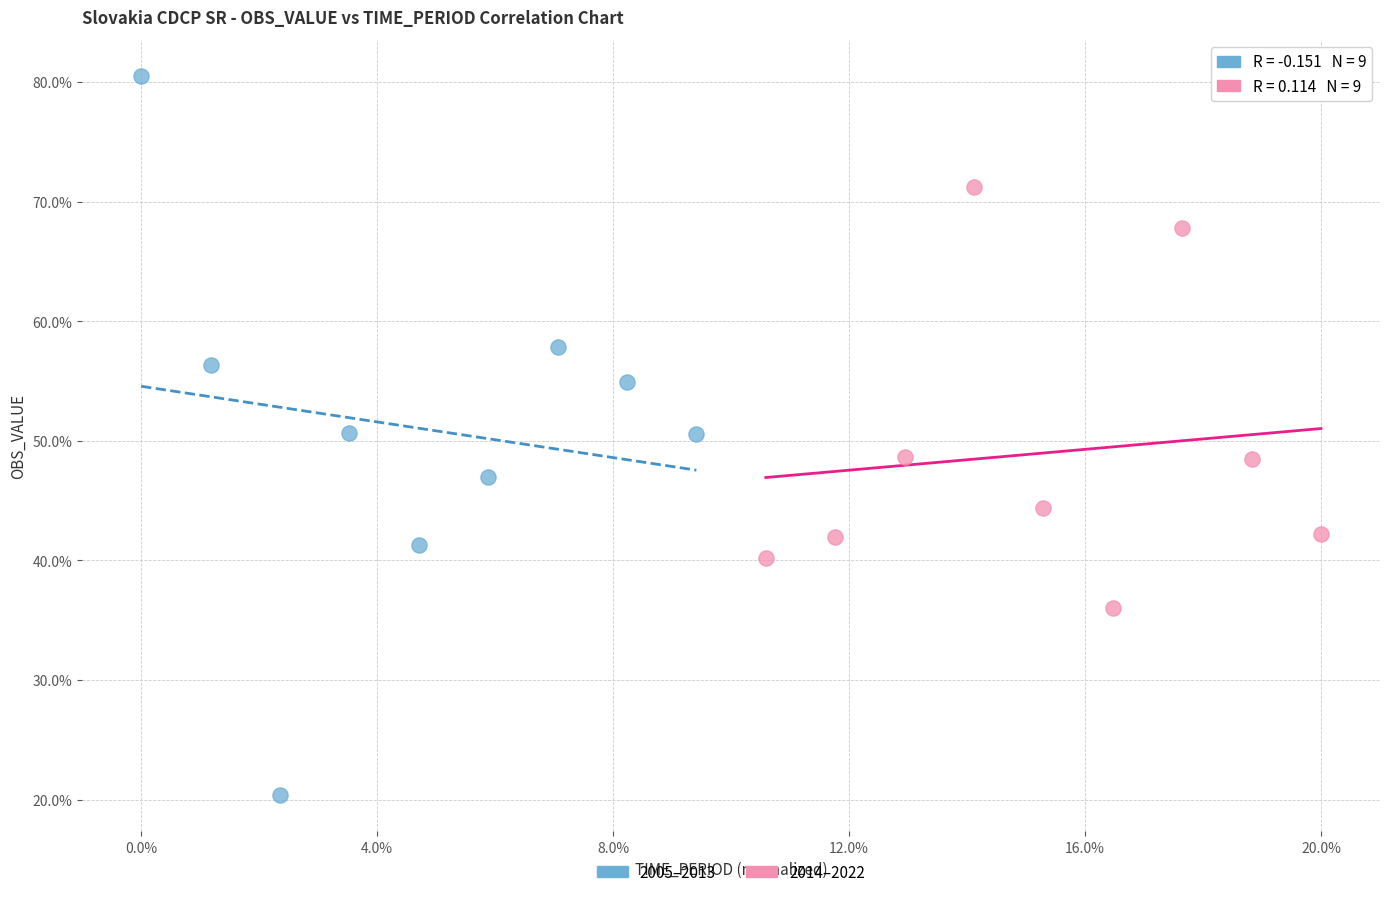

Which series has the largest Y range (max minus min)?

2005–2013